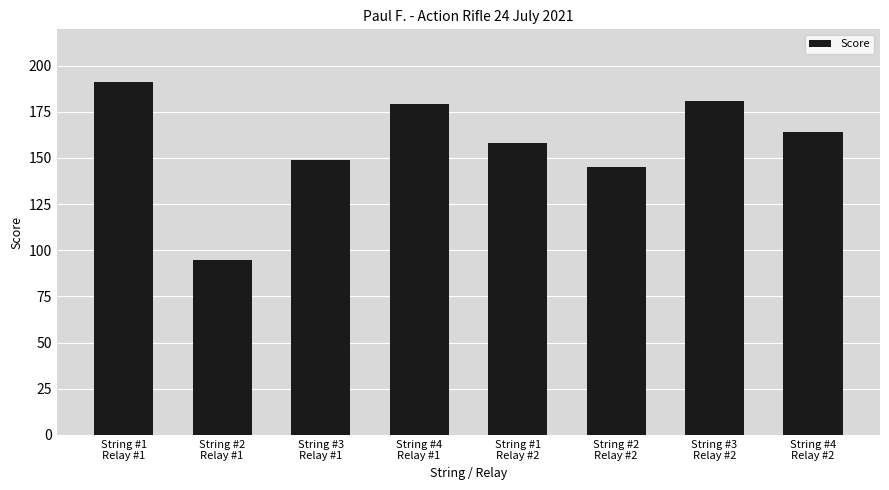

Are the bars horizontal?

No